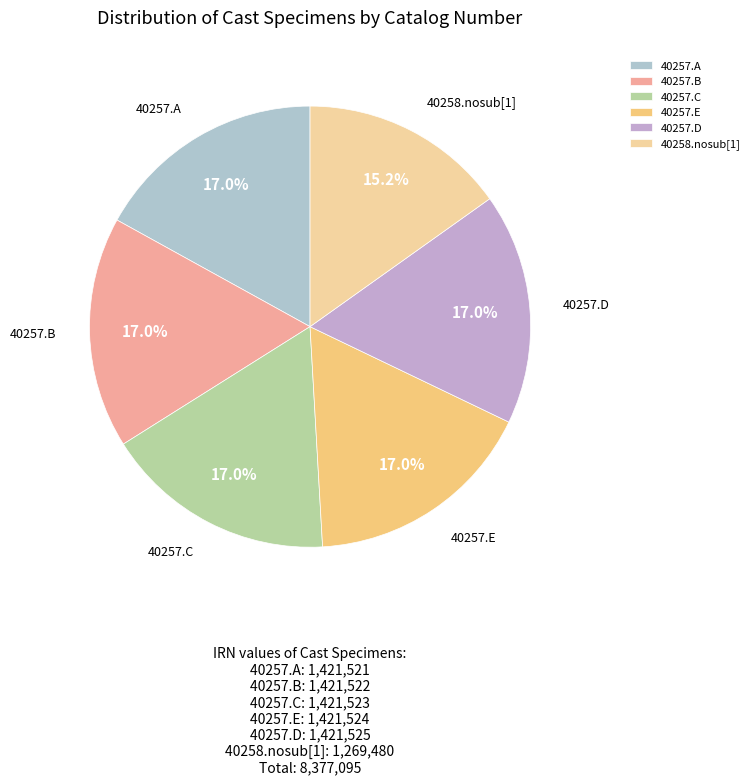

What is the ratio of the value at 40257.C to the value at 40257.E?

1.0